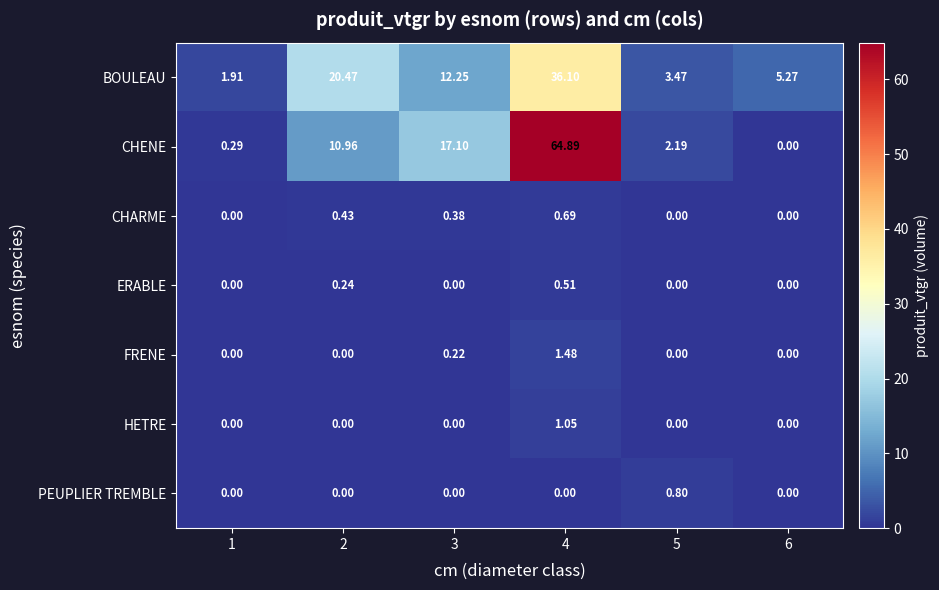

Which series has the largest total across all categories?

CHENE